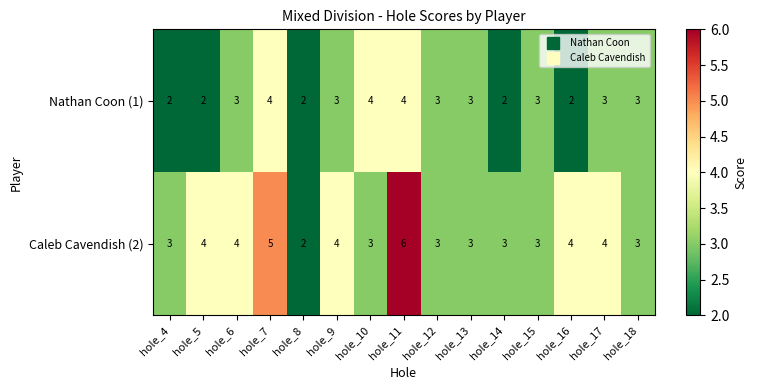

List the series in order of their overall mean, lowest first.

Nathan Coon (1), Caleb Cavendish (2)